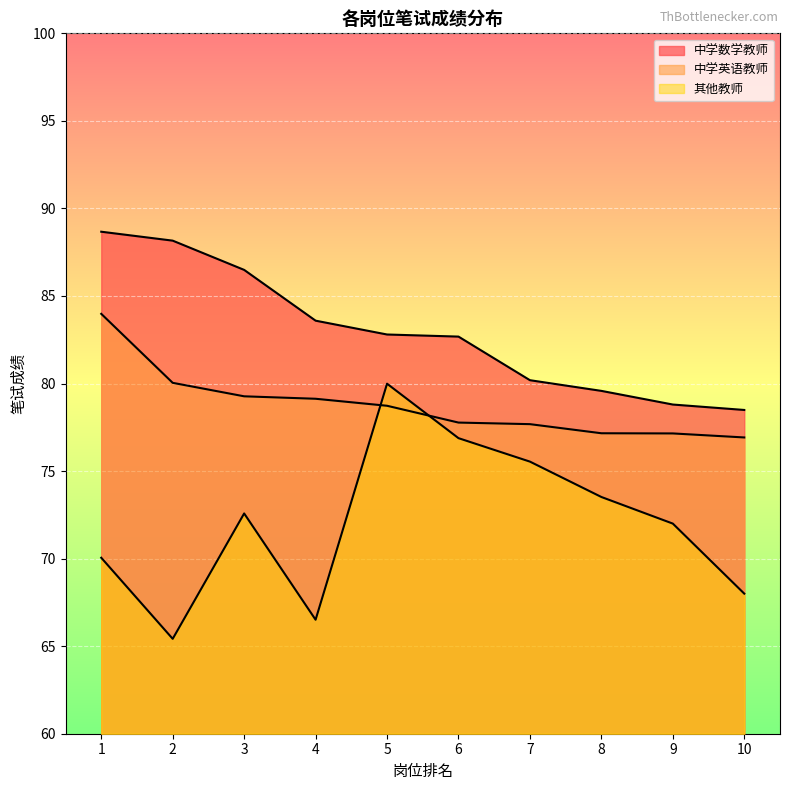

What is the sum of the 中学数学教师 values at 5 and 3?

169.3